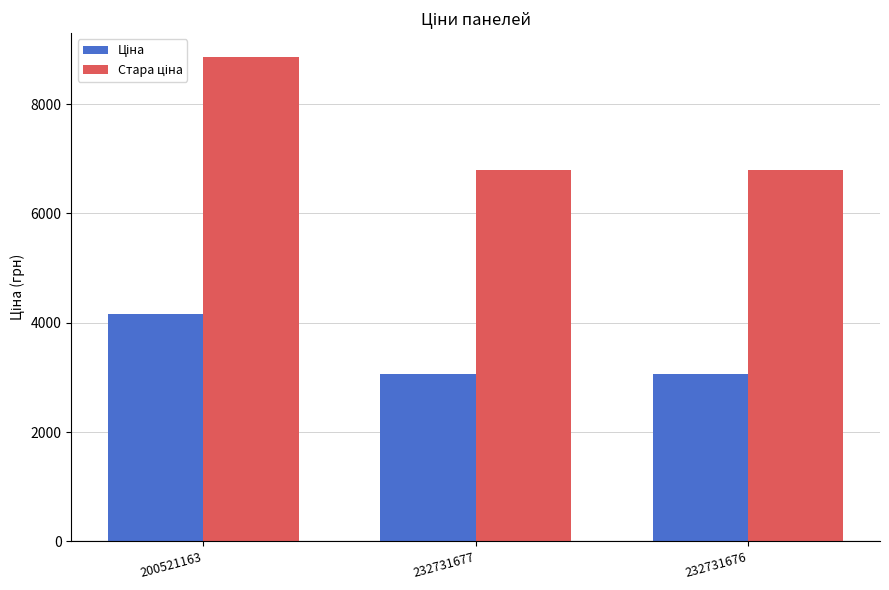

What is the maximum value shown in the chart?

8854.9